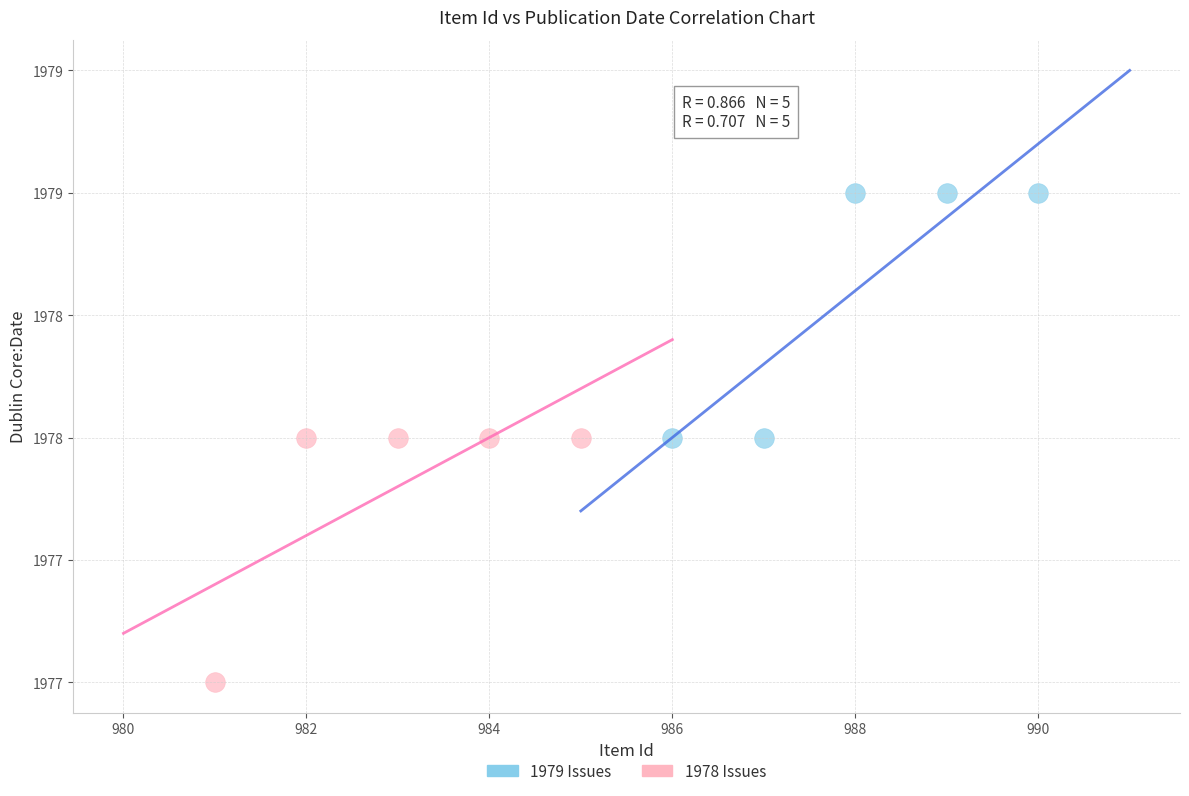

Which series contains the highest Y value?

1979 Issues